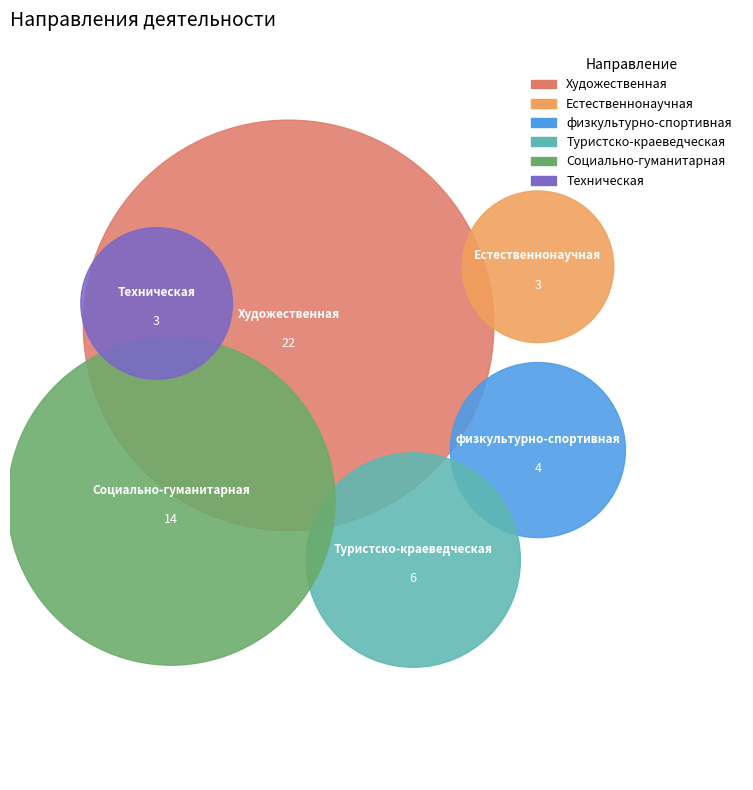

Is there any slice that represents more than half of the pie?

No